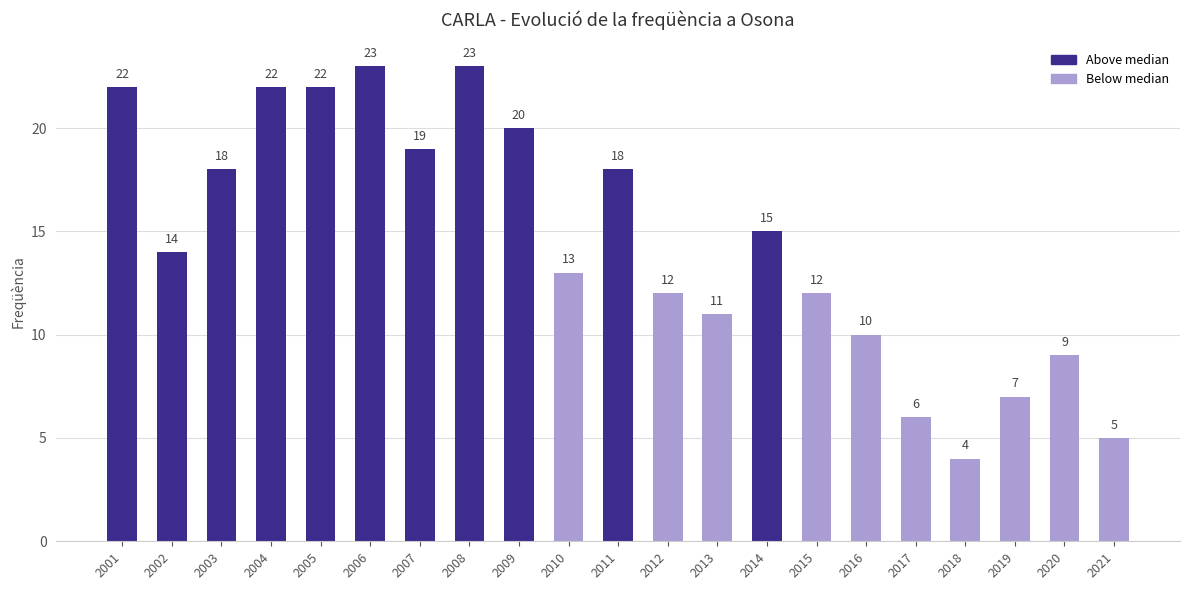

Reading left to right, transcribe all the data shown in this chart.

2001=22	2002=14	2003=18	2004=22	2005=22	2006=23	2007=19	2008=23	2009=20	2010=13	2011=18	2012=12	2013=11	2014=15	2015=12	2016=10	2017=6	2018=4	2019=7	2020=9	2021=5